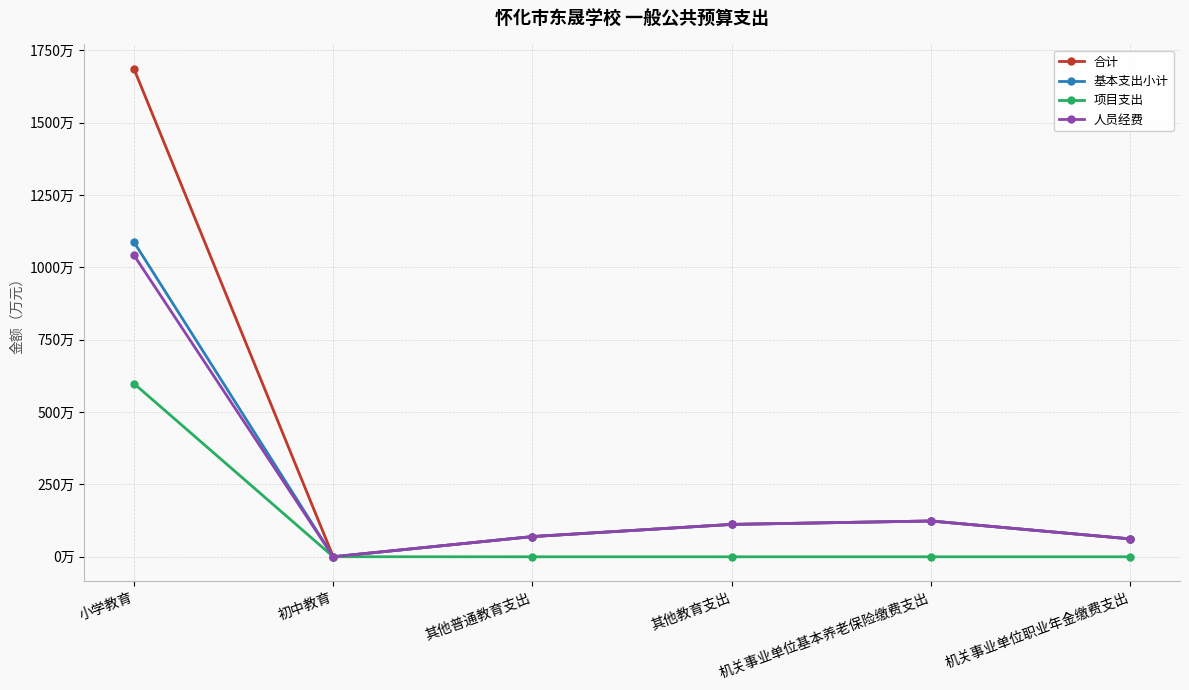

What is the difference between the 合计 values at 机关事业单位基本养老保险缴费支出 and 其他教育支出?

11.8